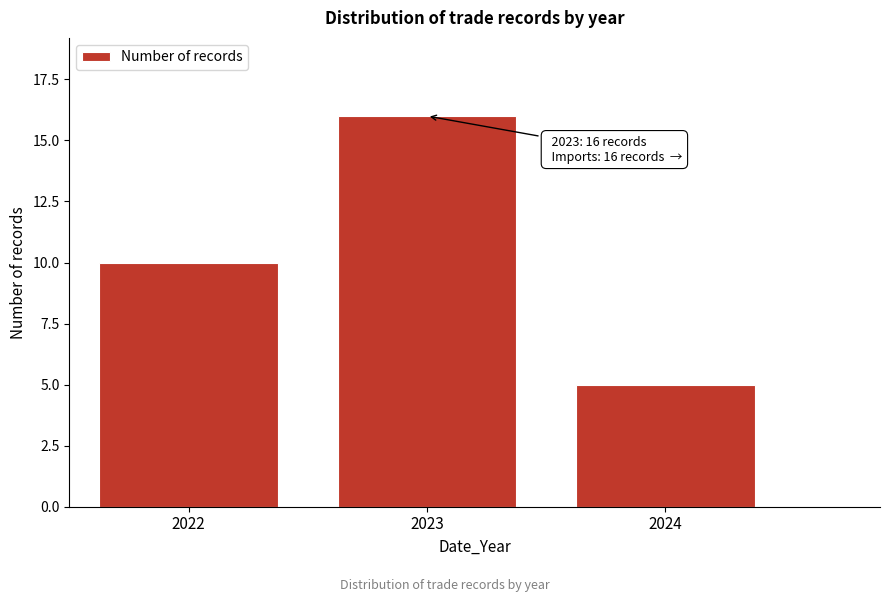

Reading left to right, extract all data points from this chart.

2022=10	2023=16	2024=5